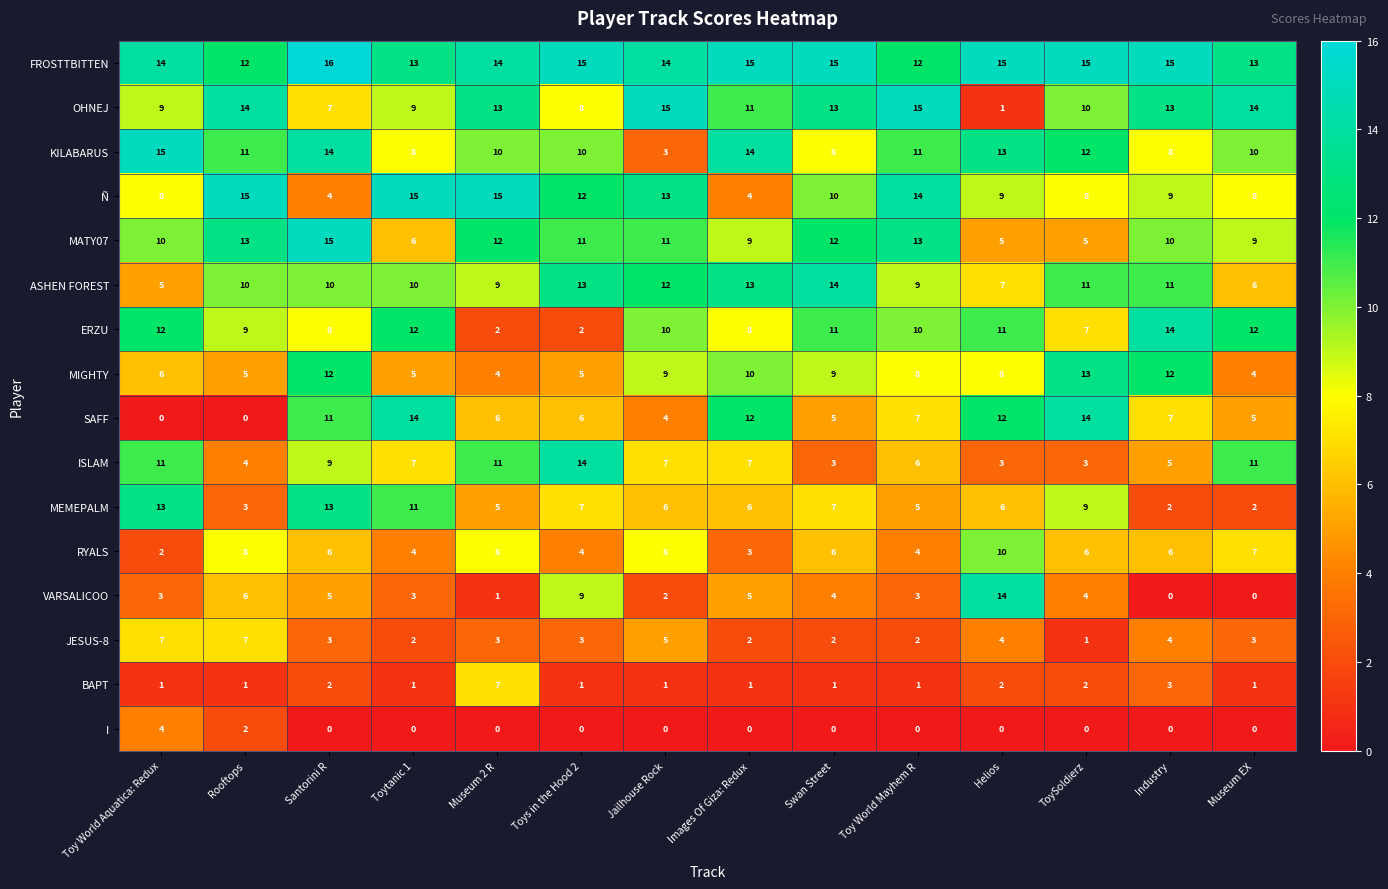

Rank the series at Swan Street from highest to lowest value.

FROSTTBITTEN, ASHEN FOREST, OHNEJ, MATY07, ERZU, Ñ, MIGHTY, KILABARUS, MEMEPALM, RYALS, SAFF, VARSALICOO, ISLAM, JESUS-8, BAPT, I